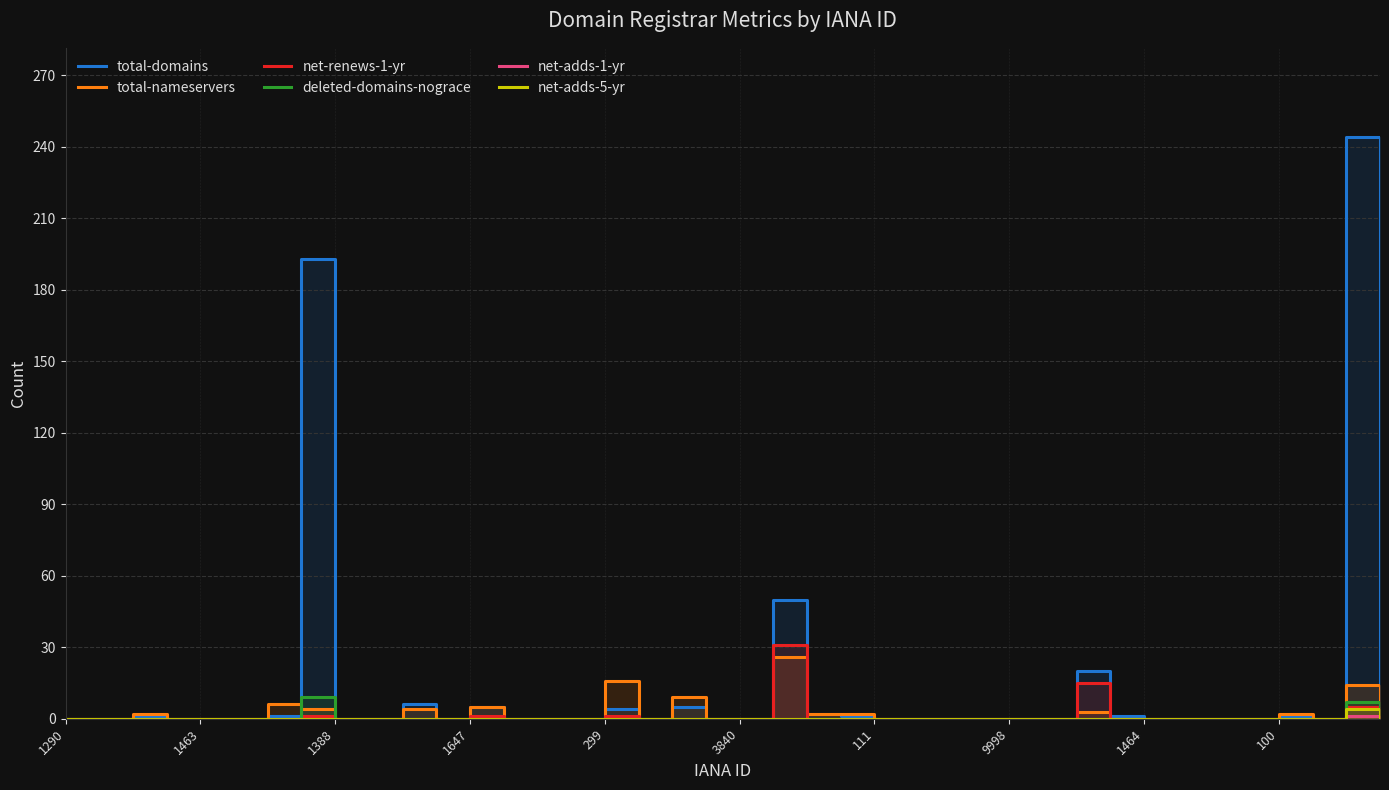

What position from the left is 37?

38